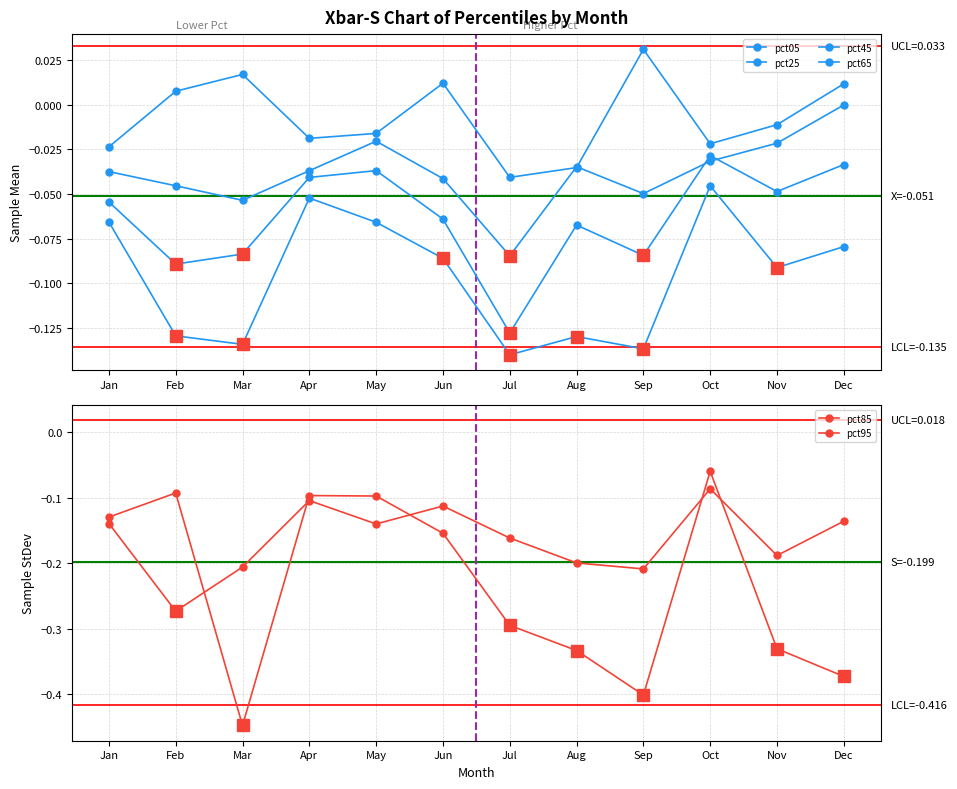

Which category has the lowest value in the pct25 series?

Jul